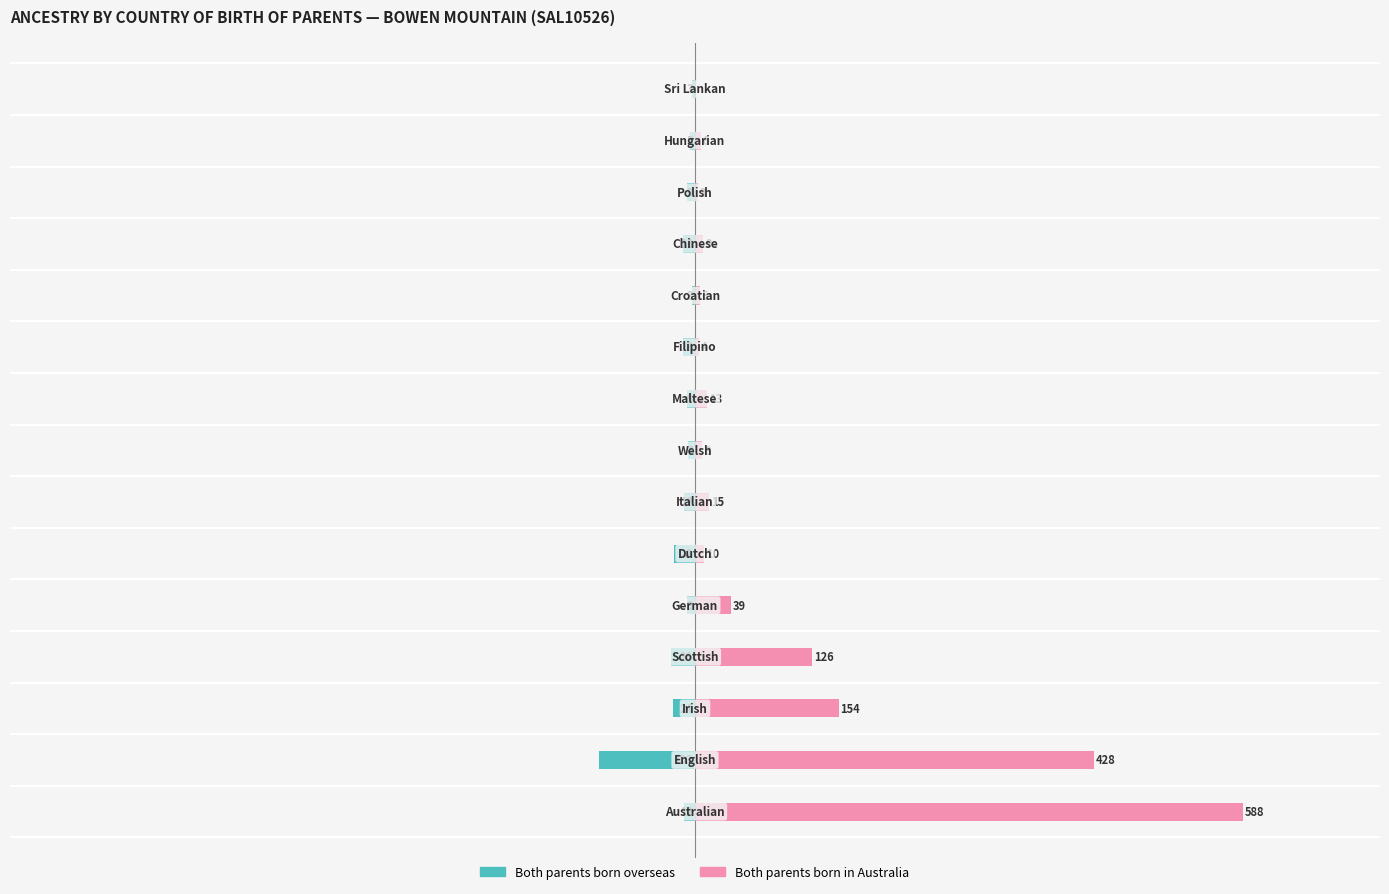

How many data points in Both parents born overseas are above -12?

7